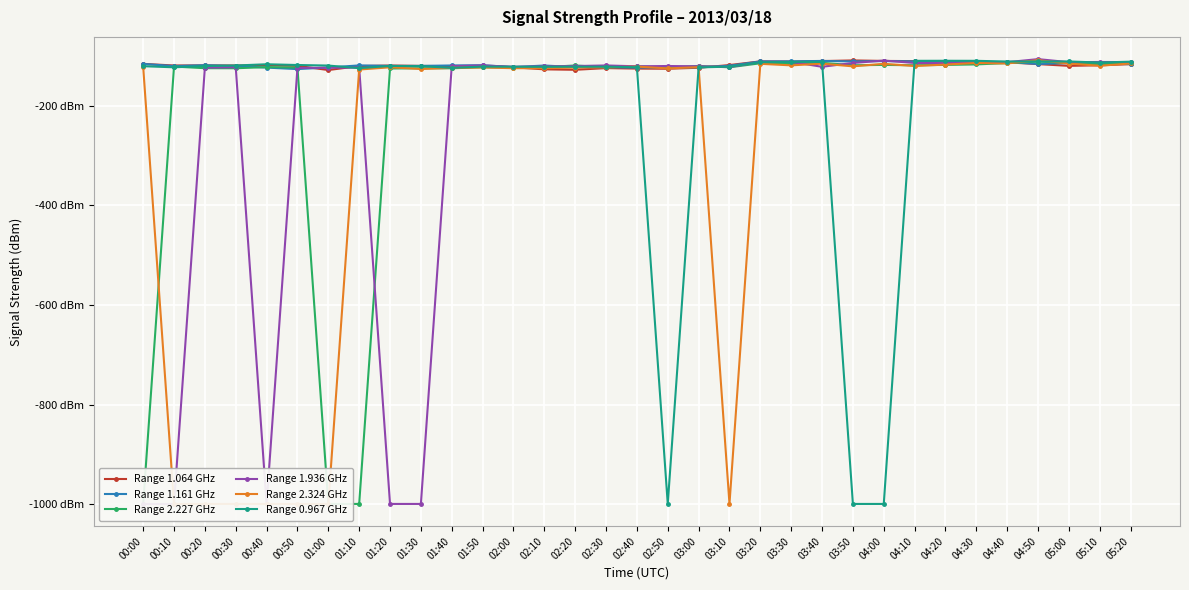

Does the chart display data point markers on the line(s)?

Yes